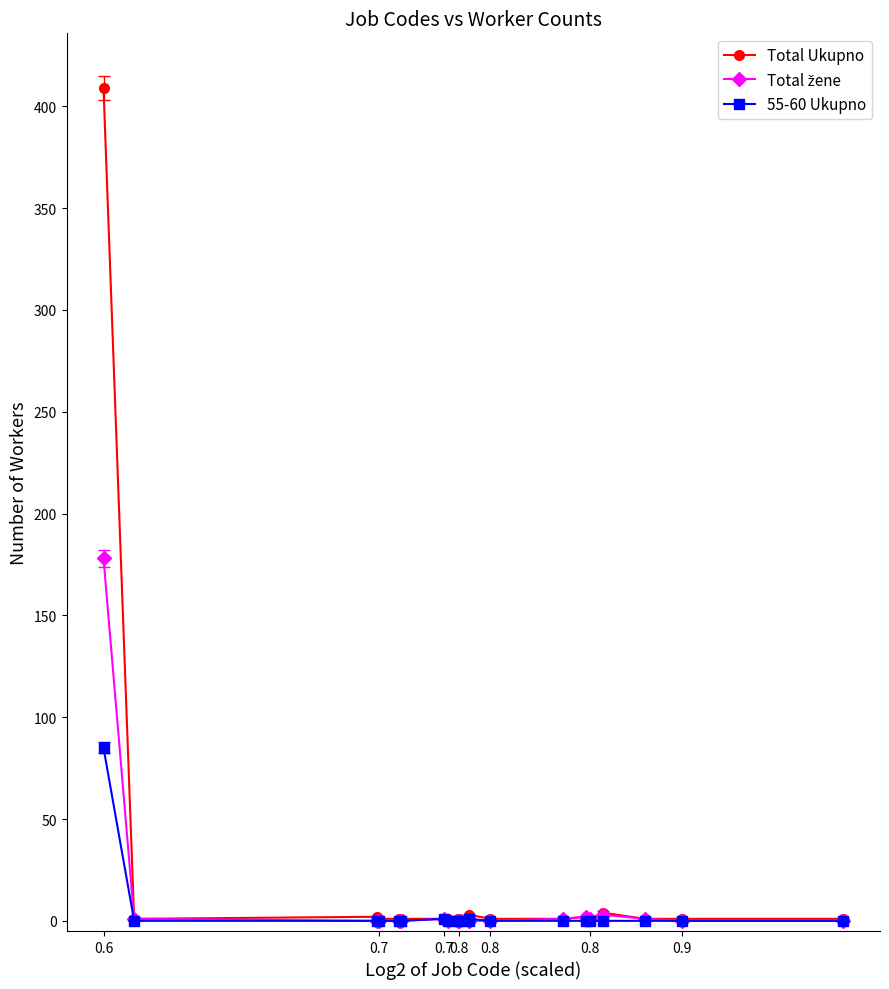

Which series has the largest range (max minus min)?

Total Ukupno